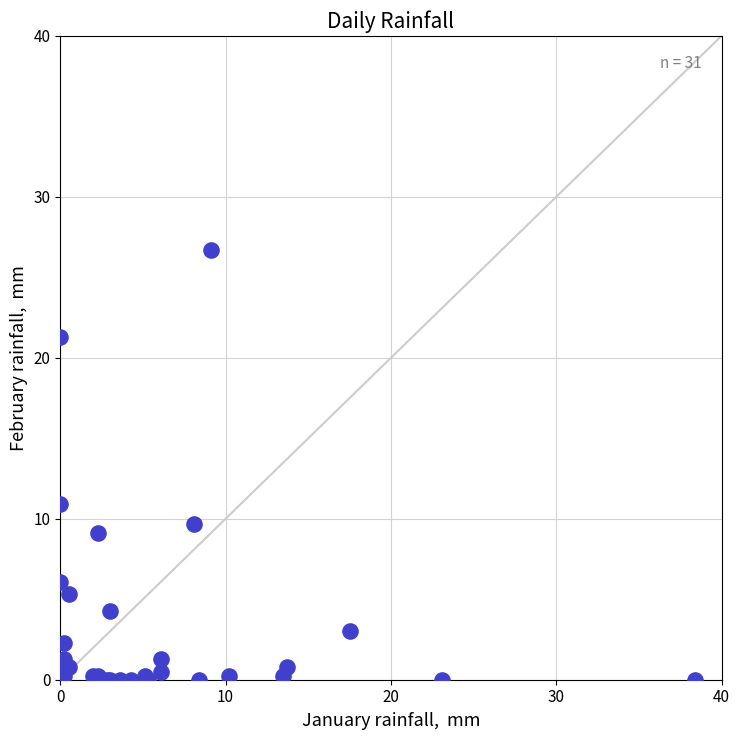

What Y value in the scatter plot is closest to 13?

10.9